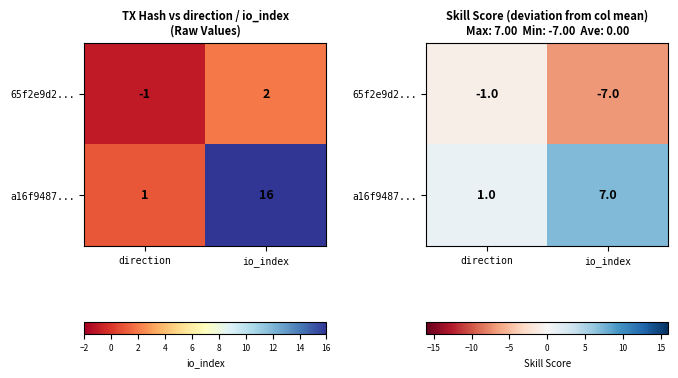

How many 65f2e9d2... values are between -7 and -1?

2